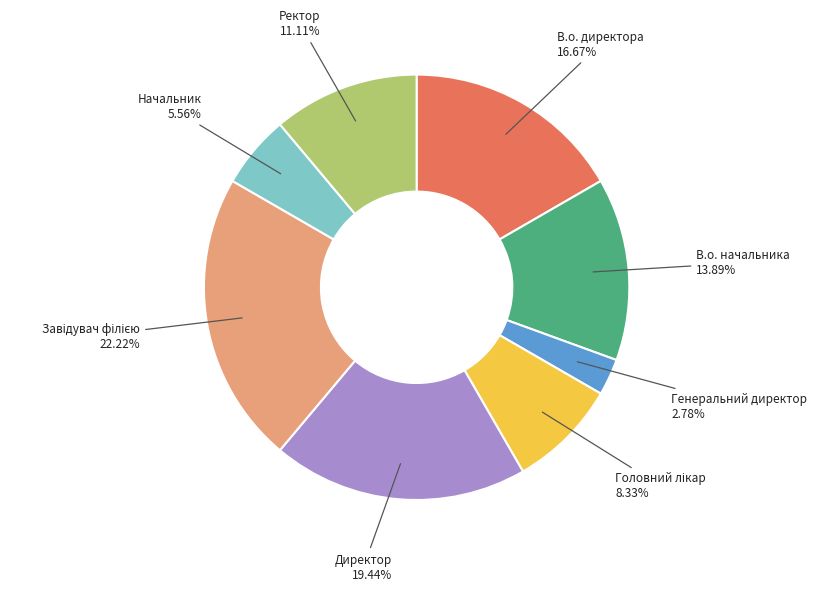

Which has a higher value, Начальник or Ректор?

Ректор